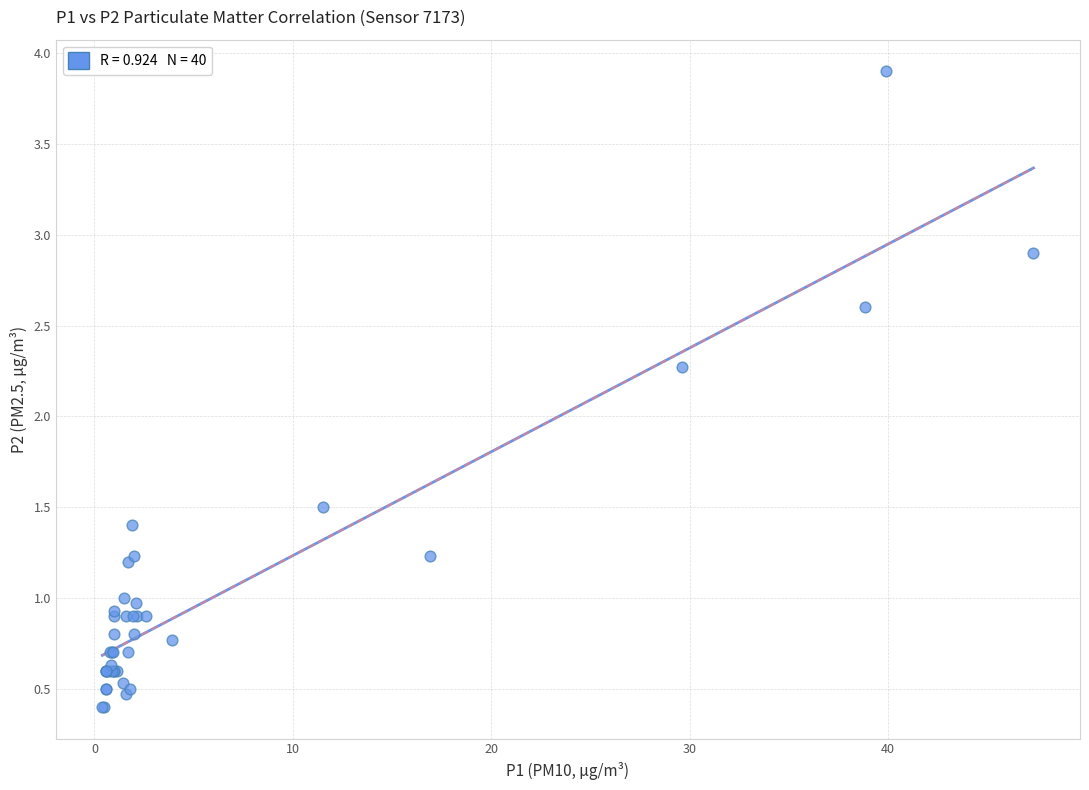

What Y value in the scatter plot is closest to 2?

2.3